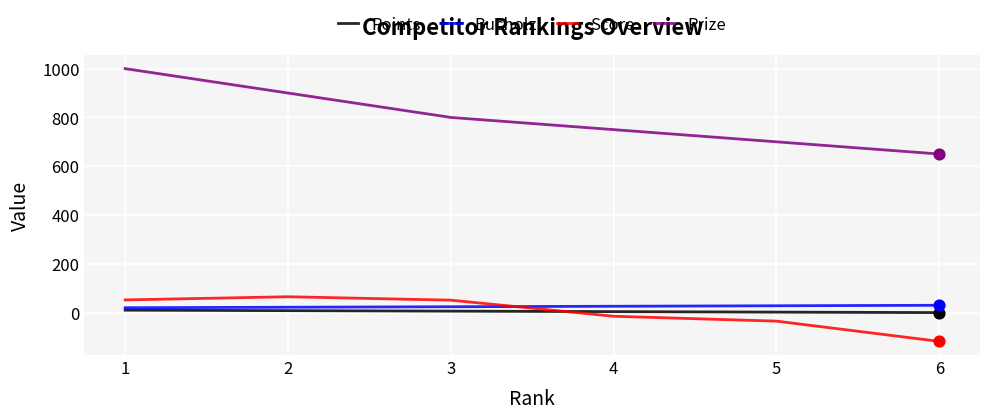

What is the total value across all series at 2?

995